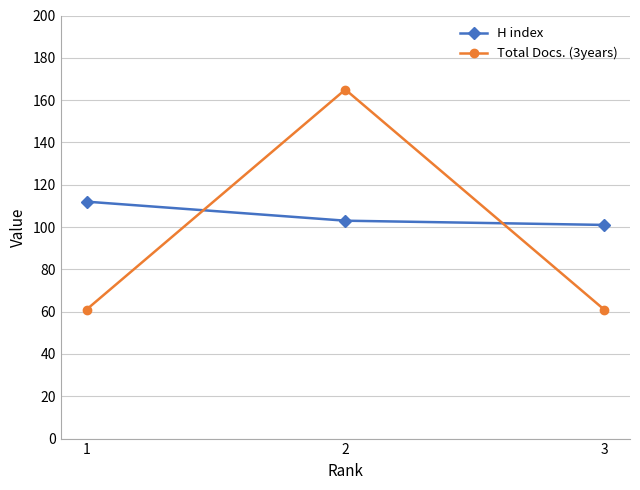

At 3, list the series in order from largest to smallest.

H index, Total Docs. (3years)